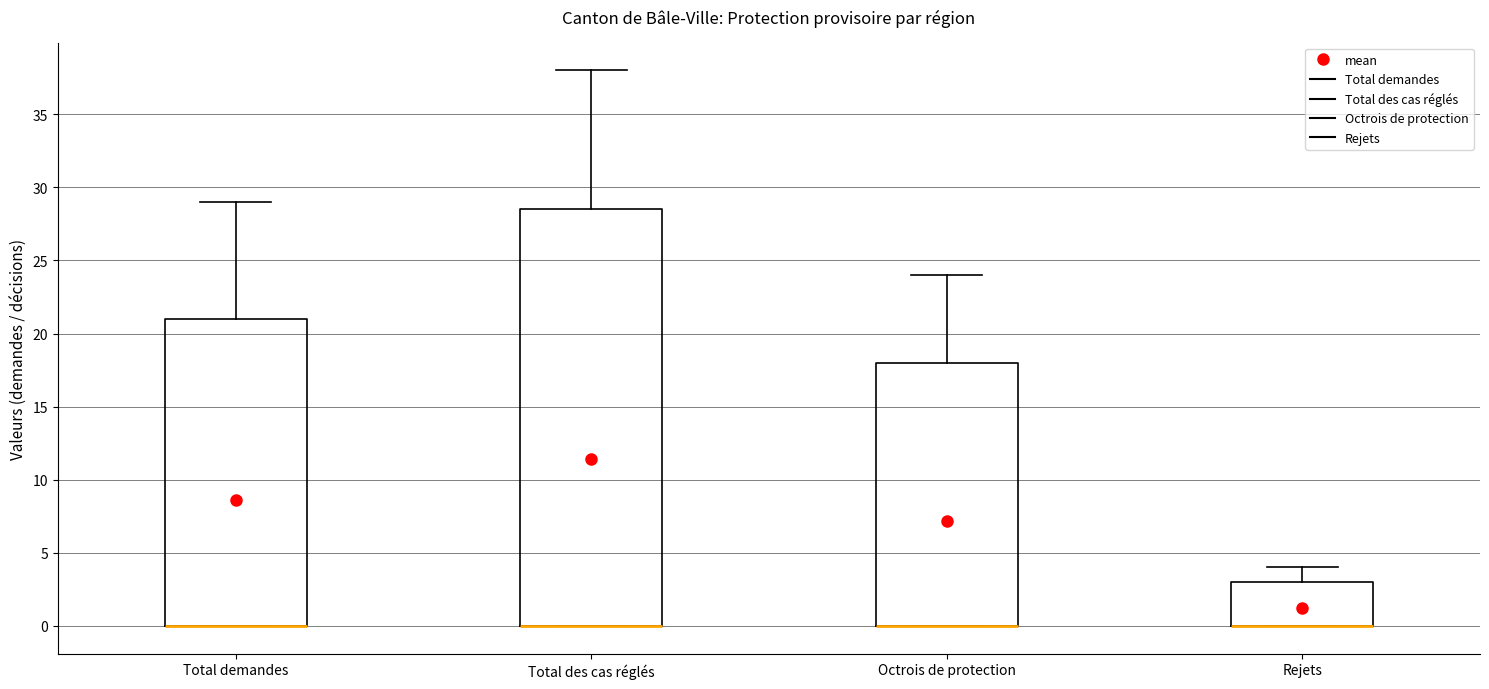

Where is the lower edge of the box for Rejets on the y-axis? The values are not printed on the chart, so give them approximately, as read against the axis.

0.0